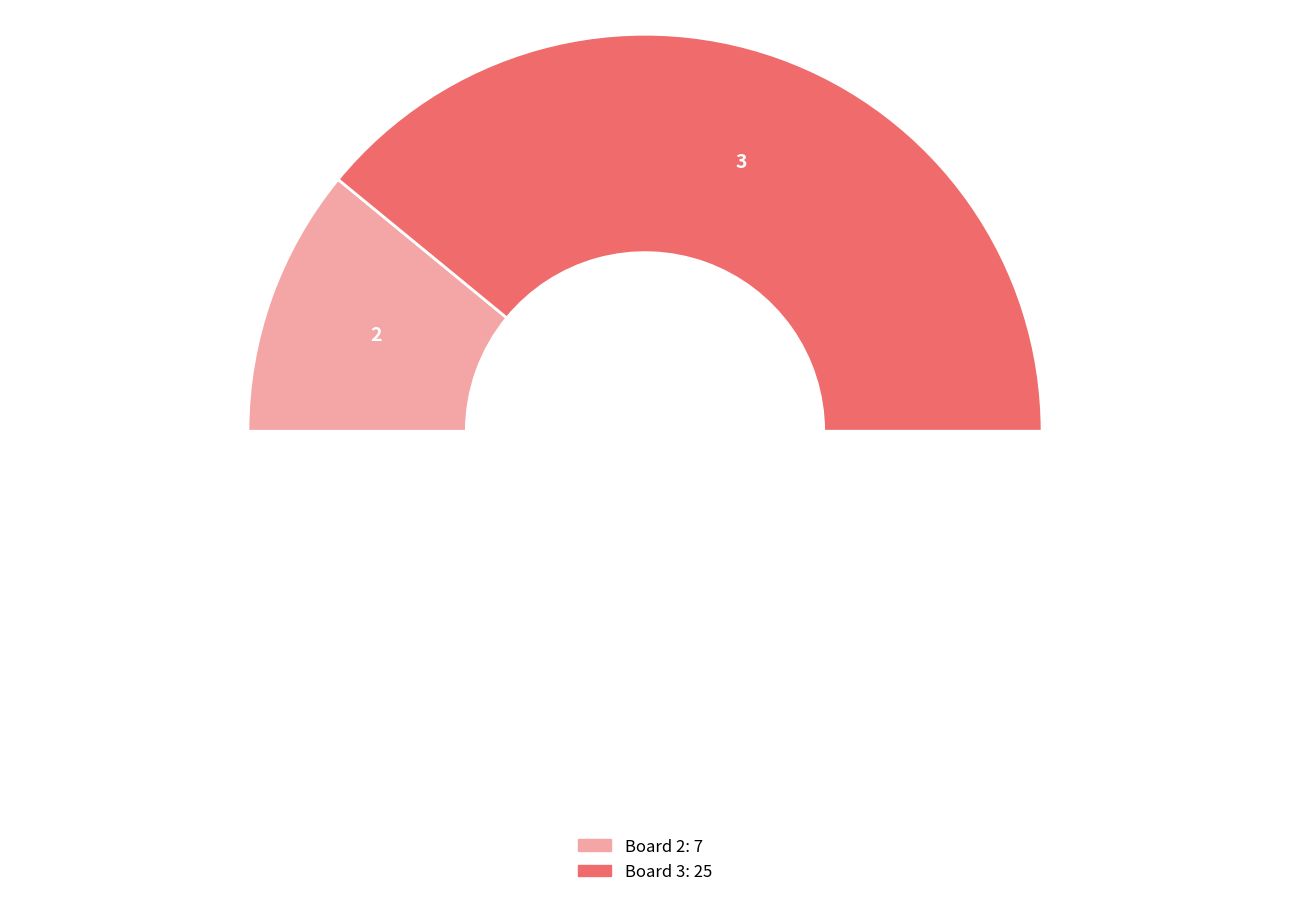

Count the number of slices in the pie.

3